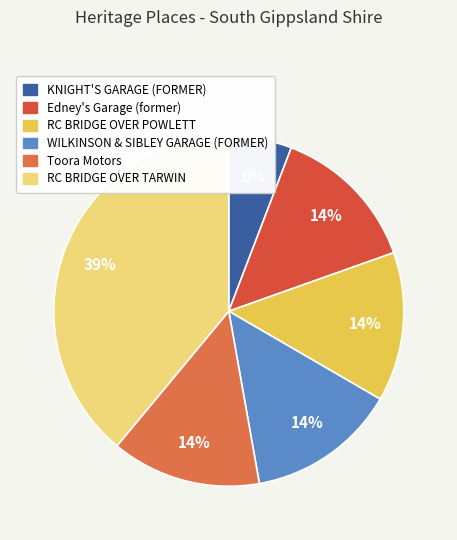

Which category has the biggest portion of the pie?

RC BRIDGE OVER TARWIN